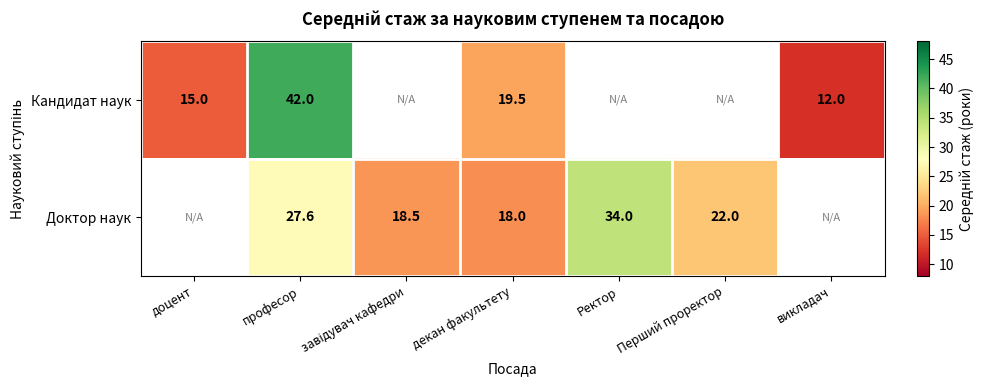

Is the value of Кандидат наук at викладач greater than the value of Доктор наук at професор?

No